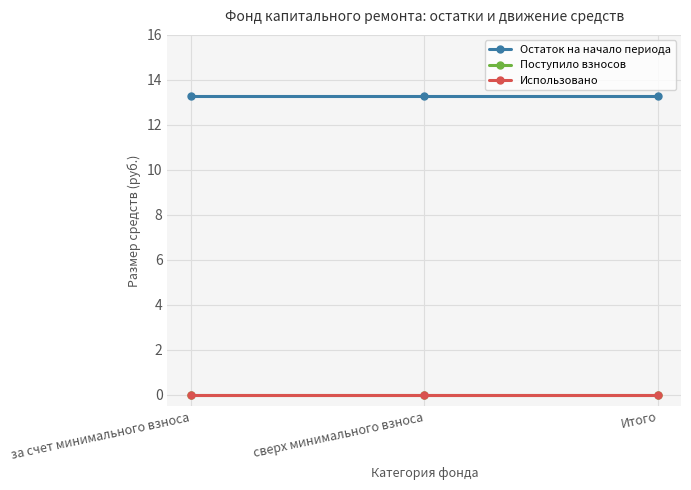

Reading right to left, extract all data points from this chart.

Остаток на начало периода: 13.3	13.3	13.3
Поступило взносов: 0.0	0.0	0.0
Использовано: 0.0	0.0	0.0